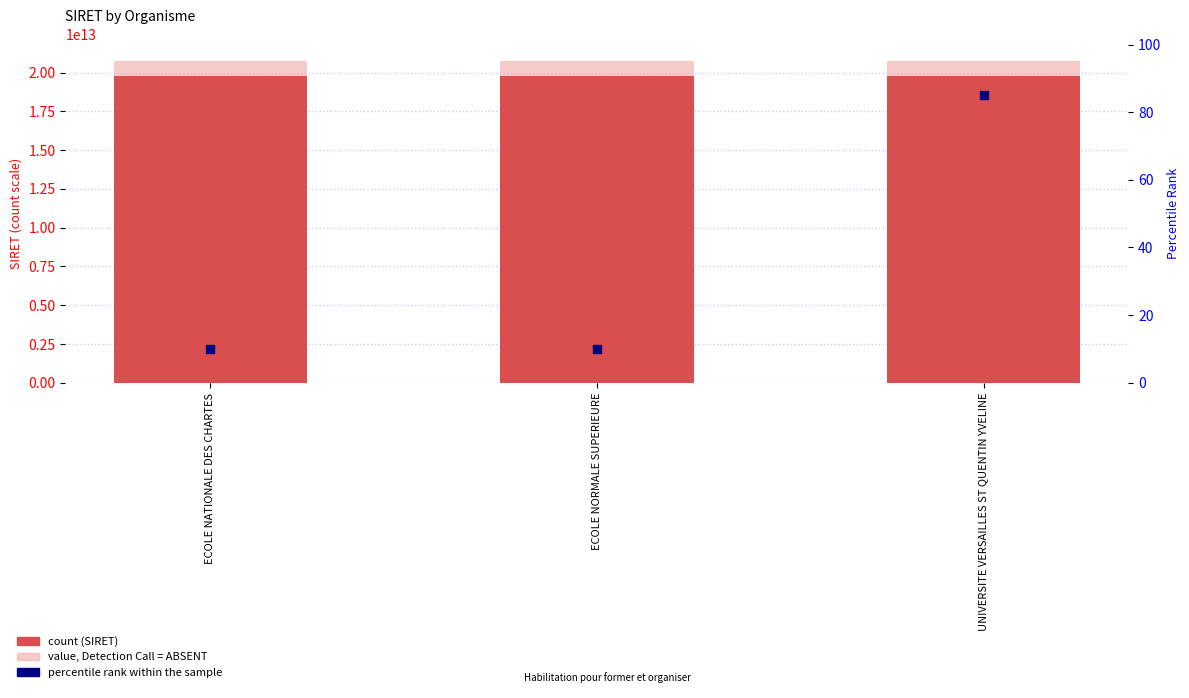

At which category is the sum across all series the highest?

UNIVERSITE VERSAILLES ST QUENTIN YVELINE